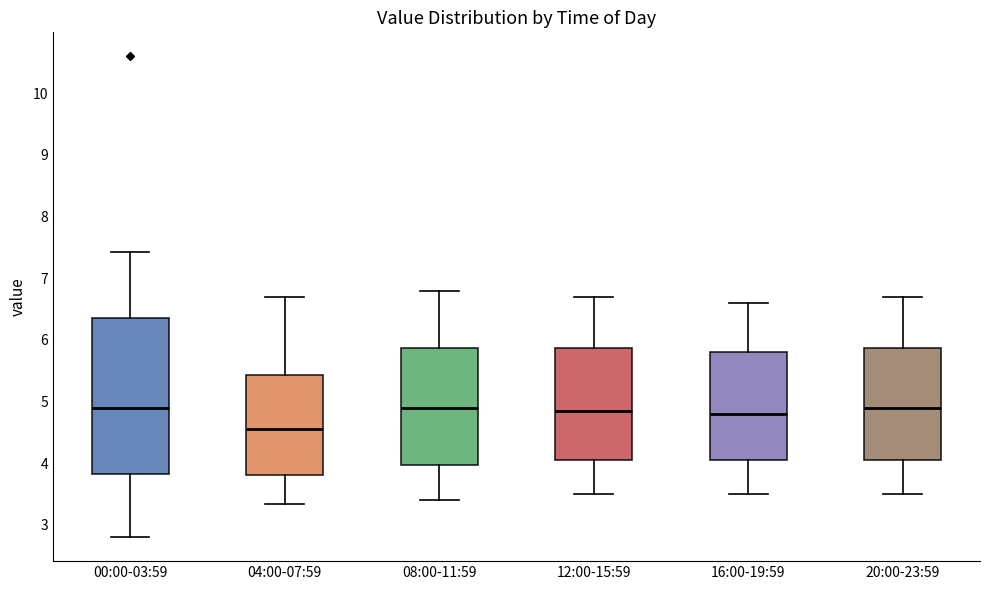

Comparing the boxes themselves (not the whiskers), which one is the tallest?

00:00-03:59